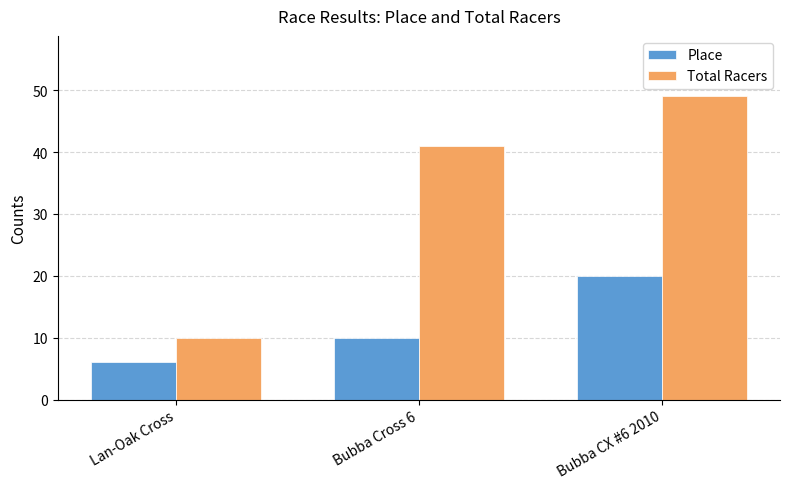

What is the difference between the second highest and minimum values in the Total Racers series?

31